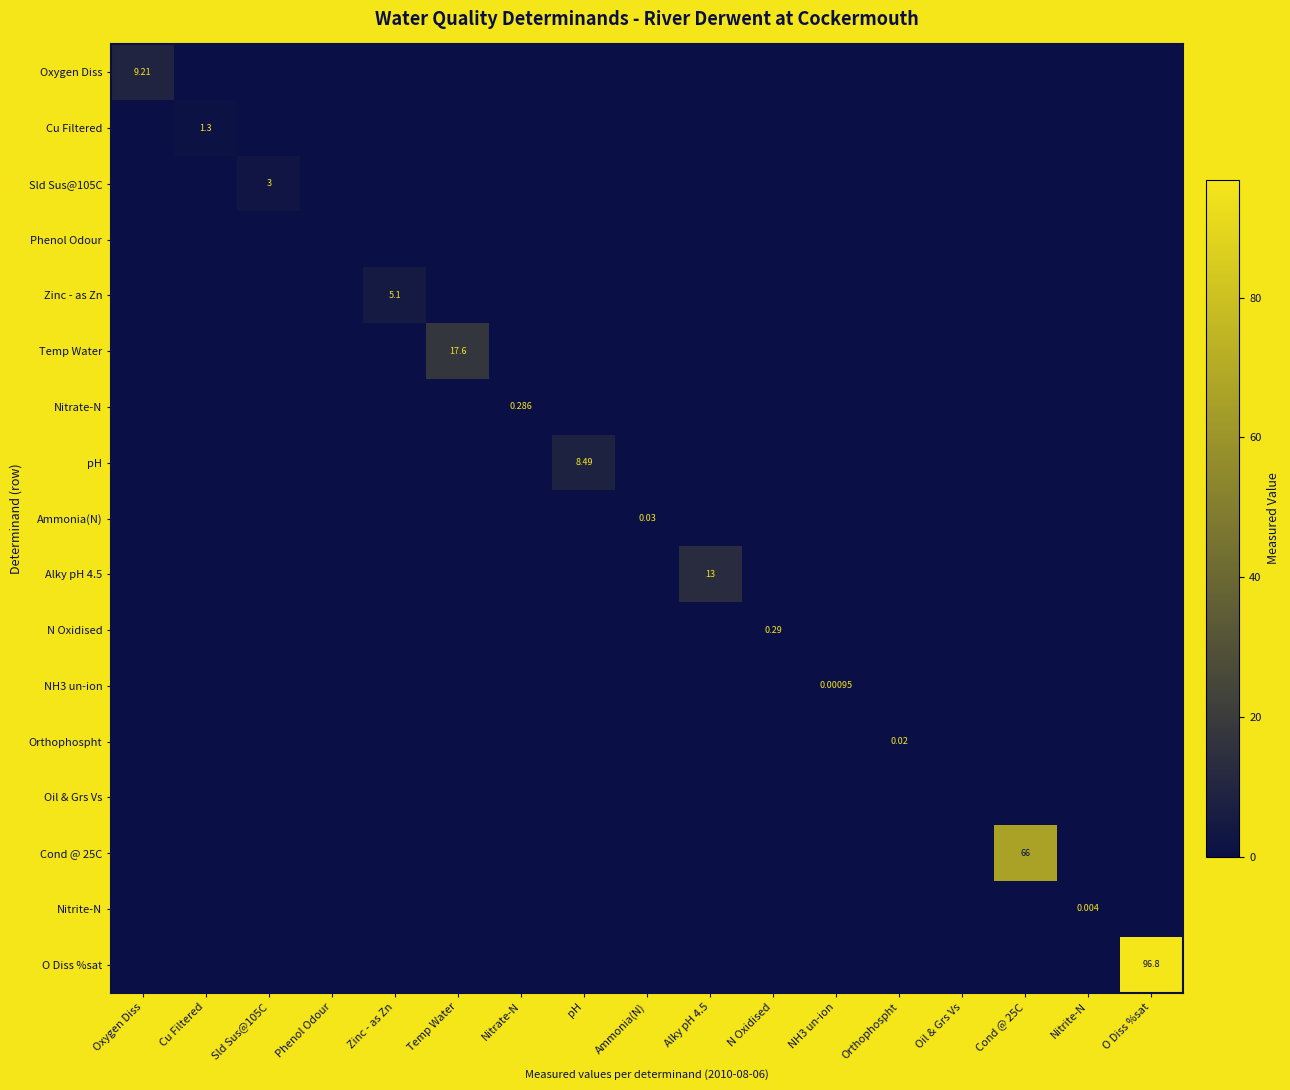

True or false: Oxygen Diss has a value of 2.9 at NH3 un-ion.

False